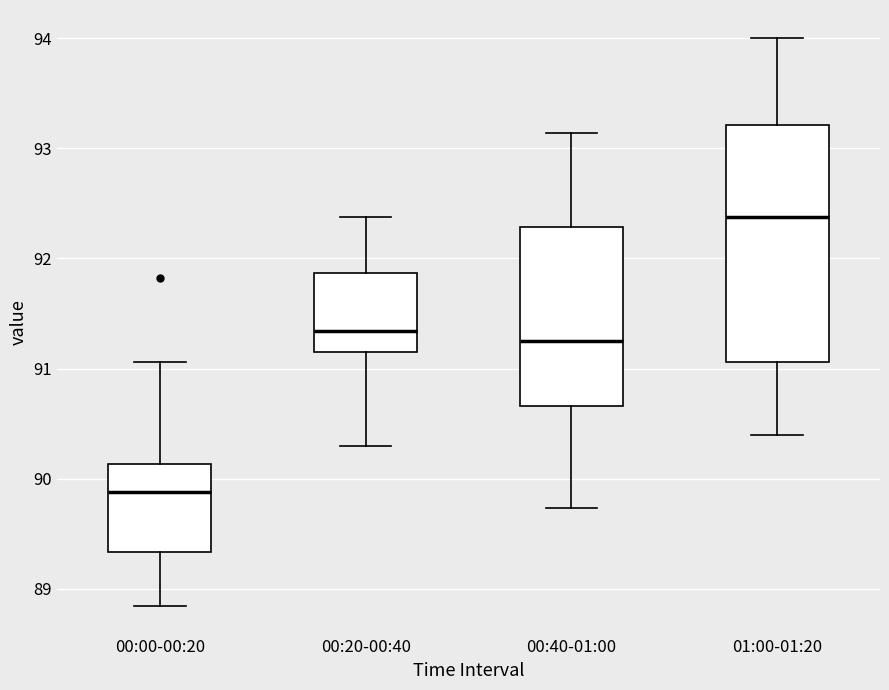

Reading left to right, read every box against the y-axis: the position of its median line, the range the box covers, and the ends of its whiskers. The values are not printed on the chart, so give them approximately, as read against the axis.

00:00-00:20: median 89.9, box 89.3 to 90.1, whiskers 88.8 to 91.1
00:20-00:40: median 91.3, box 91.2 to 91.9, whiskers 90.3 to 92.4
00:40-01:00: median 91.3, box 90.7 to 92.3, whiskers 89.7 to 93.1
01:00-01:20: median 92.4, box 91.1 to 93.2, whiskers 90.4 to 94.0